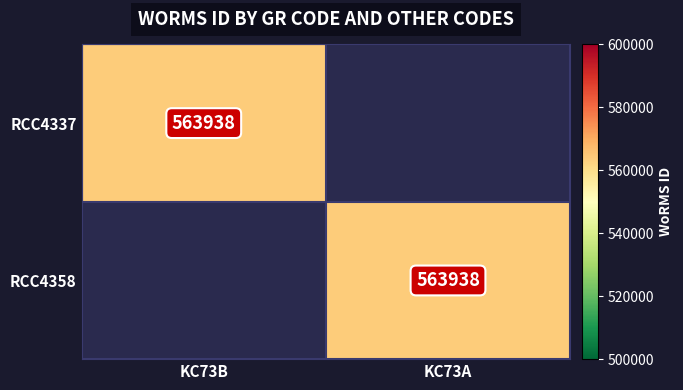

The RCC4358 series shows 907266 at KC73A. True or false?

False